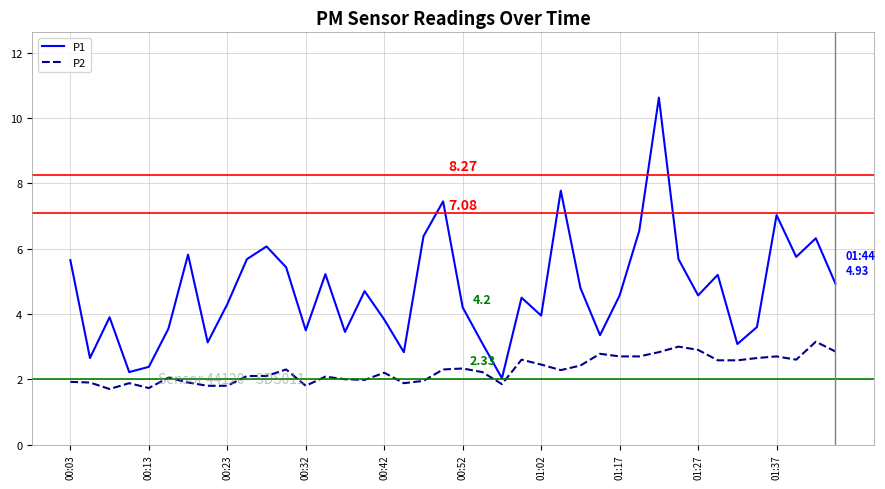

True or false: P1 and P2 cross at least once.

False